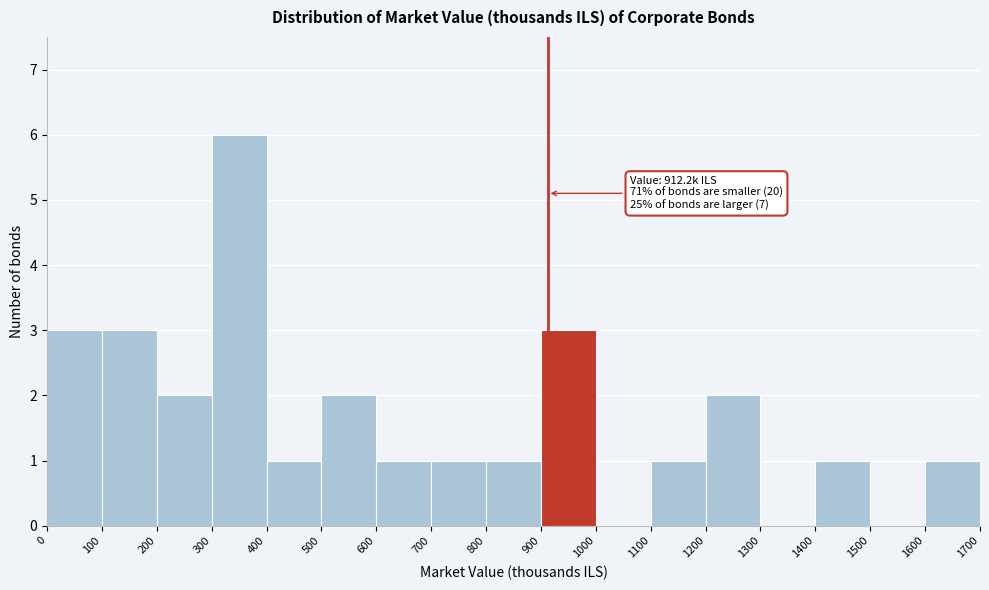

Which range on the x-axis has the tallest bar?

300 to 400